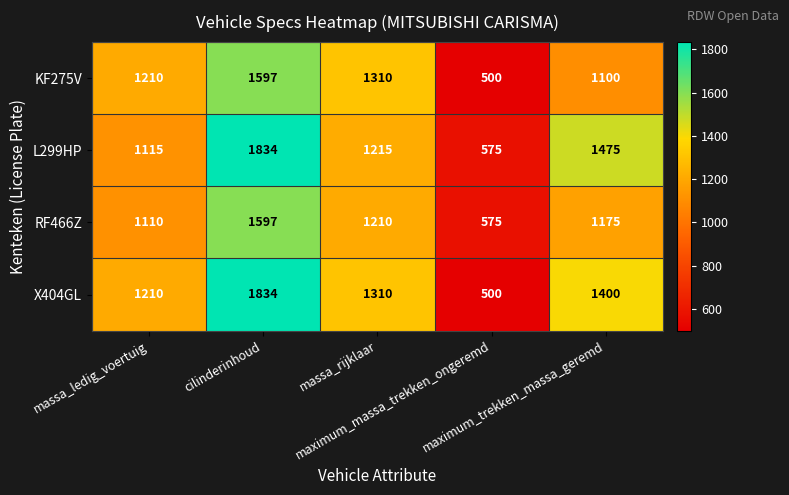

What is the difference between the maximum and minimum values in the RF466Z series?

1022